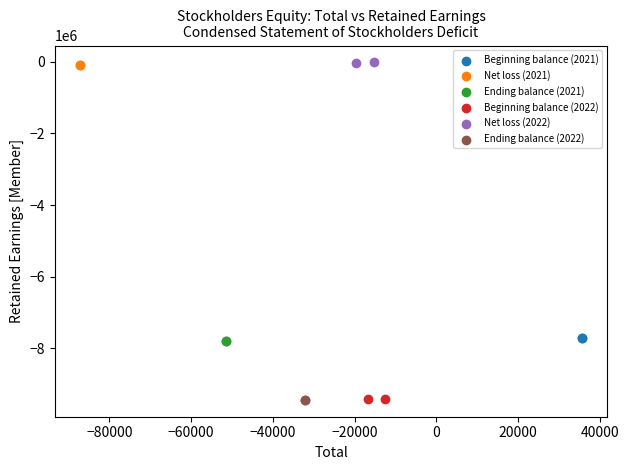

What are all the series names shown in the legend?

Beginning balance (2021), Net loss (2021), Ending balance (2021), Beginning balance (2022), Net loss (2022), Ending balance (2022)